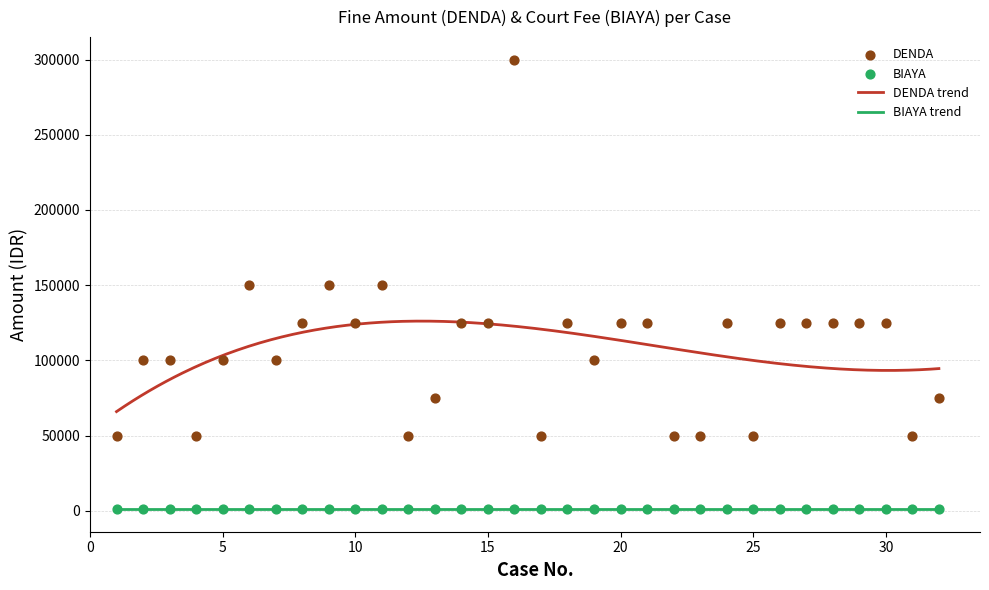

What is the ratio of the value at 14 to the value at 10?

1.0